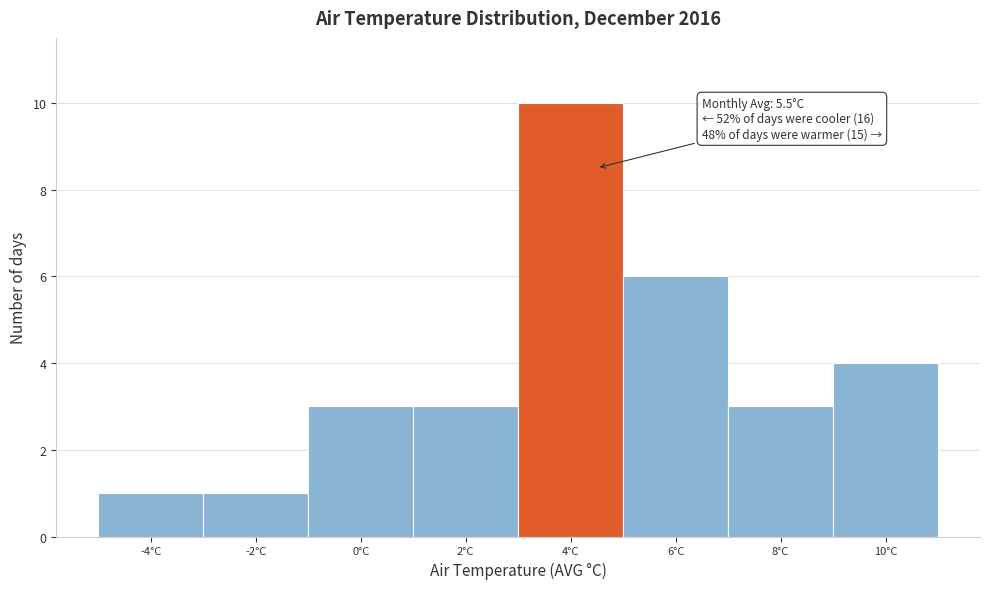

Reading right to left, transcribe all the data shown in this chart.

10°C=4	8°C=3	6°C=6	4°C=10	2°C=3	0°C=3	-2°C=1	-4°C=1